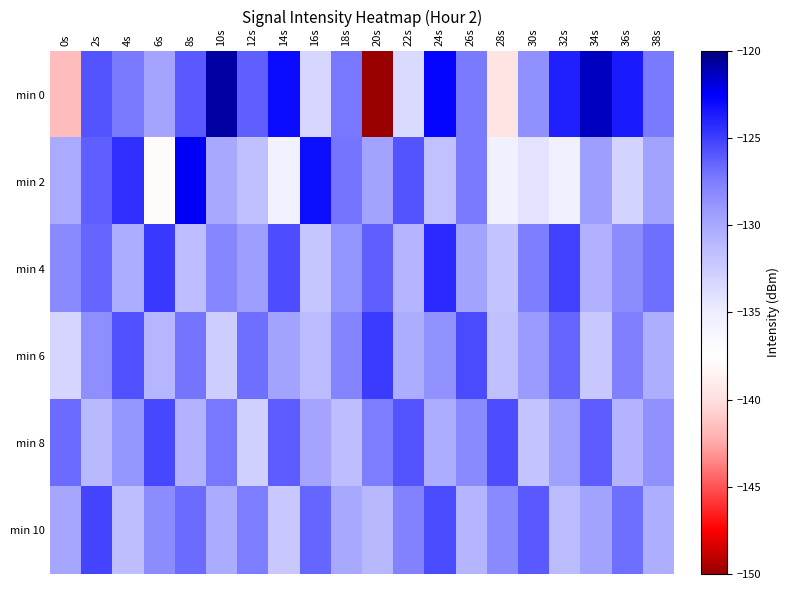

Rank the series at 12s from highest to lowest value.

min 0, min 6, min 10, min 4, min 2, min 8